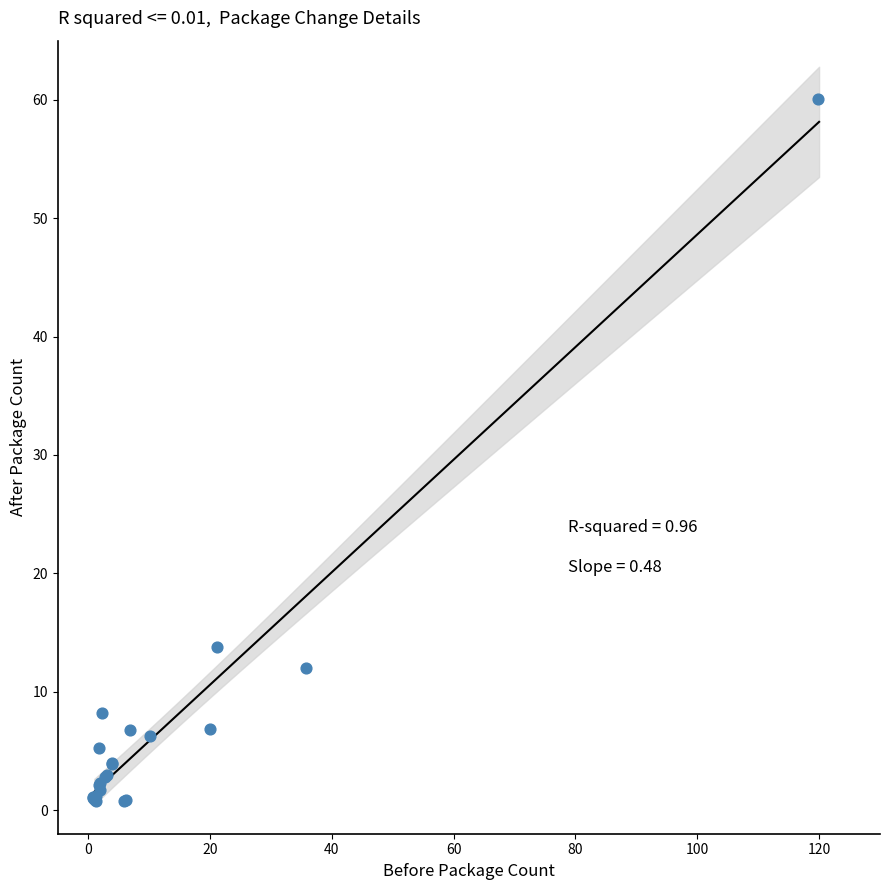

What Y value in the scatter plot is closest to 30?

13.7